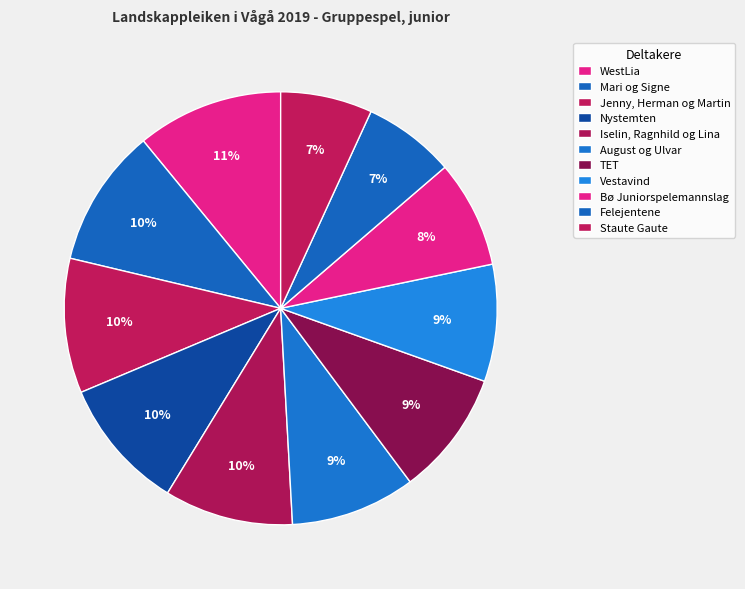

True or false: Staute Gaute accounts for 7% of the total.

True